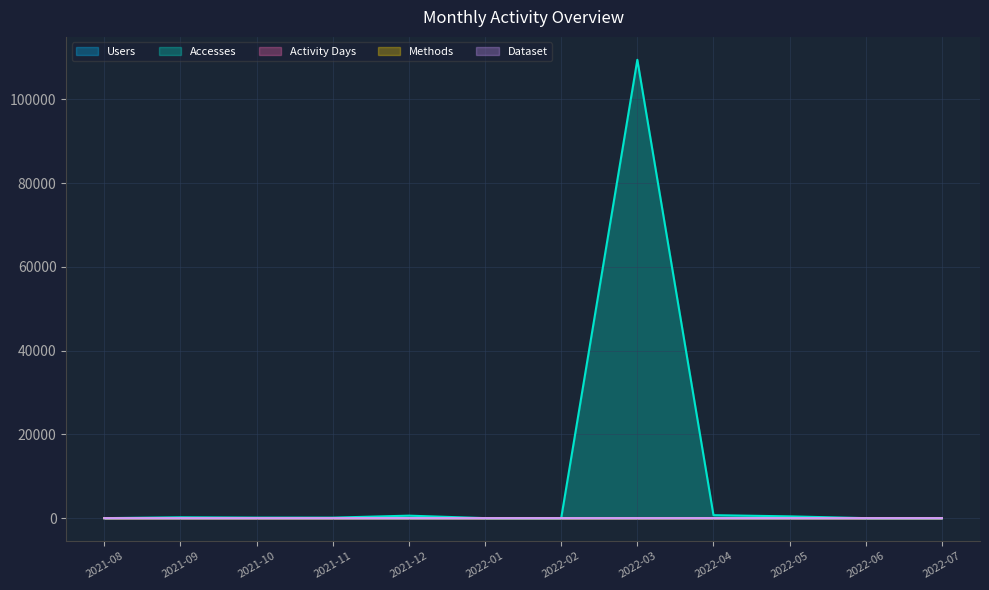

How many values in Dataset are above zero?

11